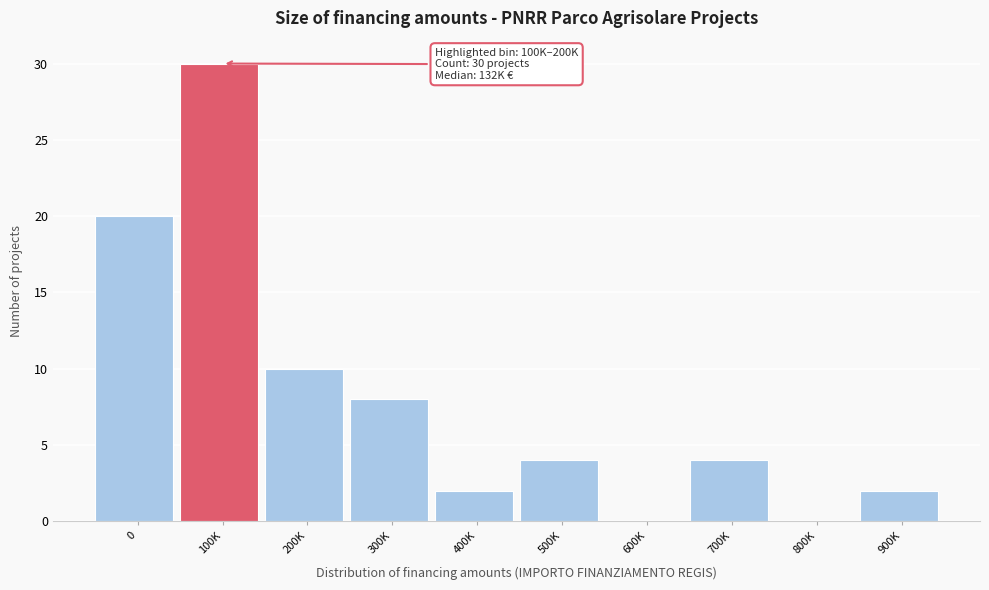

Reading left to right, transcribe all the data shown in this chart.

0=20	100K=30	200K=10	300K=8	400K=2	500K=4	600K=0	700K=4	800K=0	900K=2